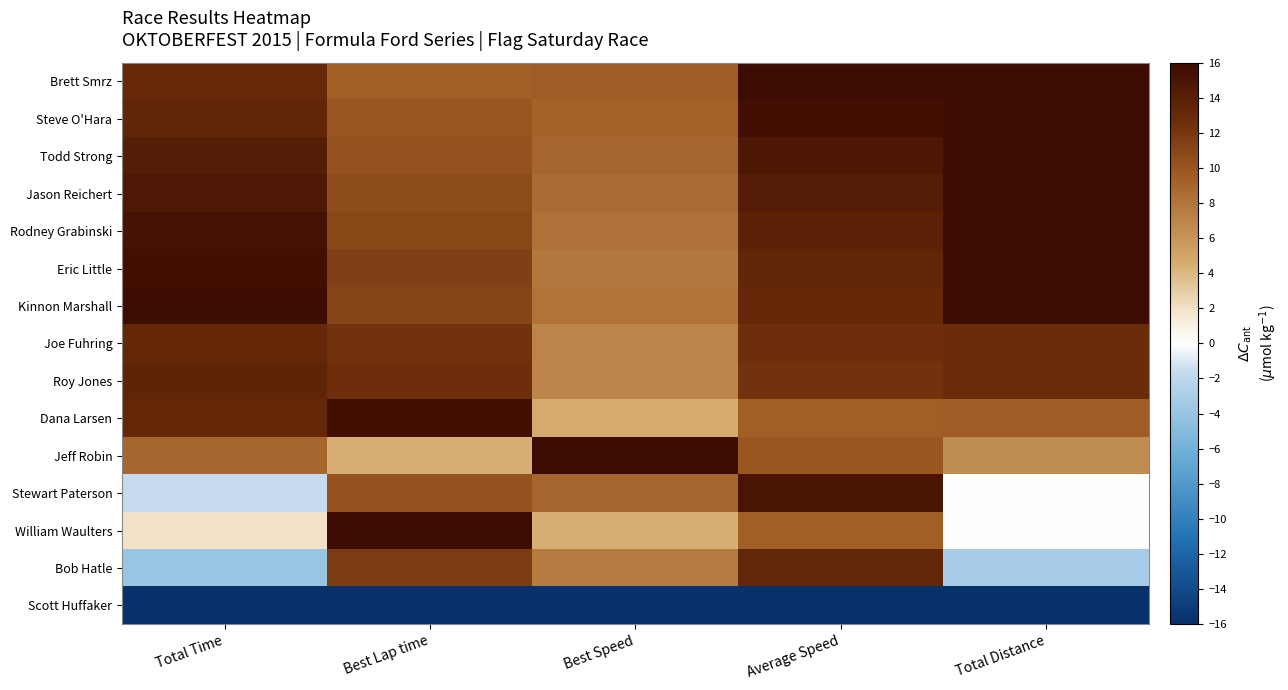

What is the difference between the highest and lowest values at Best Speed?

32.0